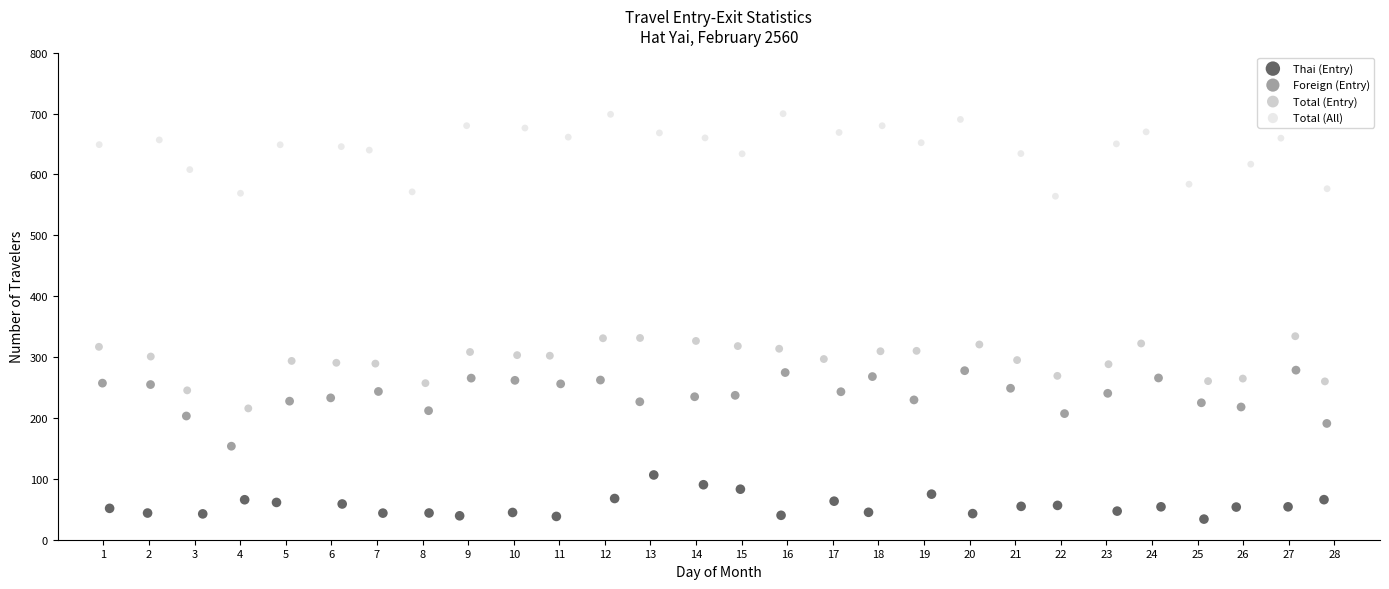

Which series reaches the minimum Y coordinate?

Thai (Entry)